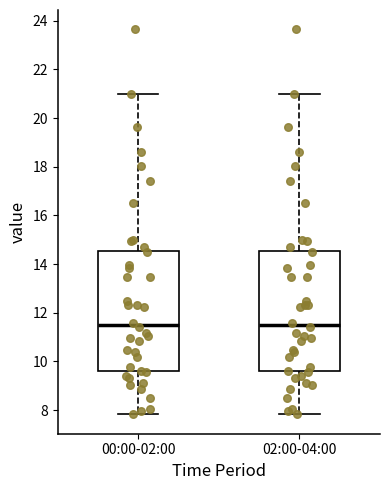

Reading left to right, read every box against the y-axis: the position of its median line, the range the box covers, and the ends of its whiskers. The values are not printed on the chart, so give them approximately, as read against the axis.

00:00-02:00: median 11.4, box 9.6 to 14.6, whiskers 7.8 to 21.0
02:00-04:00: median 11.4, box 9.6 to 14.6, whiskers 7.8 to 21.0